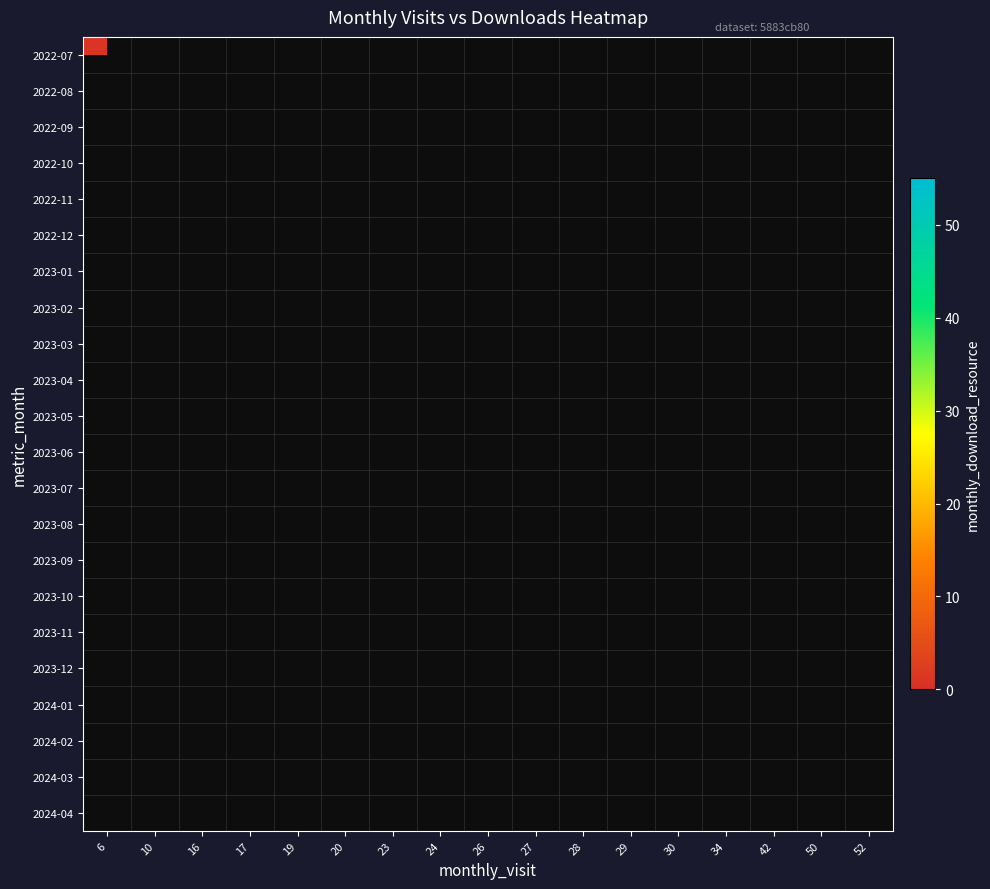

Between 23 and 42, which is larger?

42